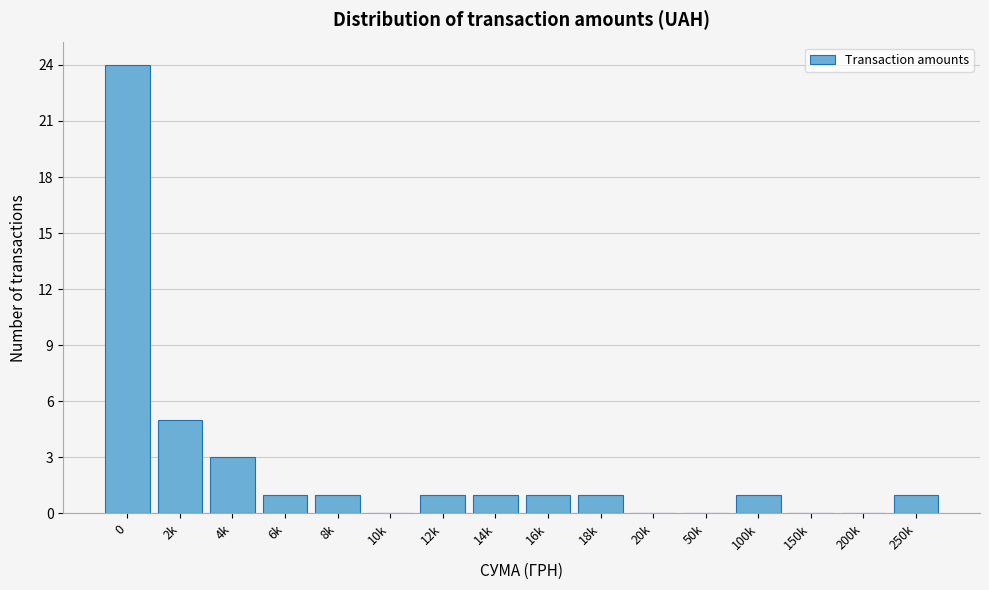

Reading left to right, transcribe all the data shown in this chart.

0=24	2k=5	4k=3	6k=1	8k=1	10k=0	12k=1	14k=1	16k=1	18k=1	20k=0	50k=0	100k=1	150k=0	200k=0	250k=1